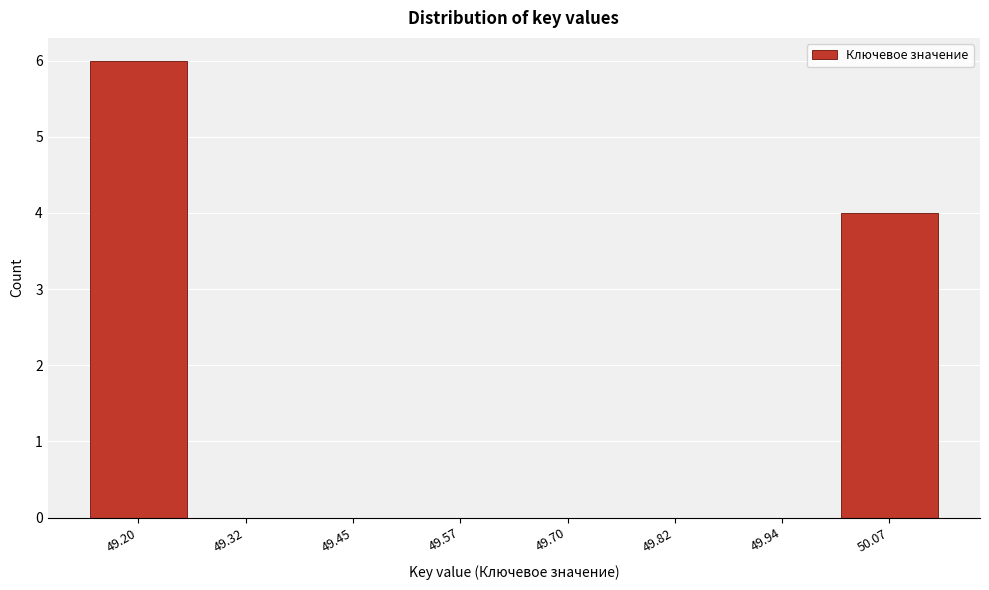

Reading right to left, list all the values displayed in this chart.

50.07=4	49.94=0	49.82=0	49.70=0	49.57=0	49.45=0	49.32=0	49.20=6